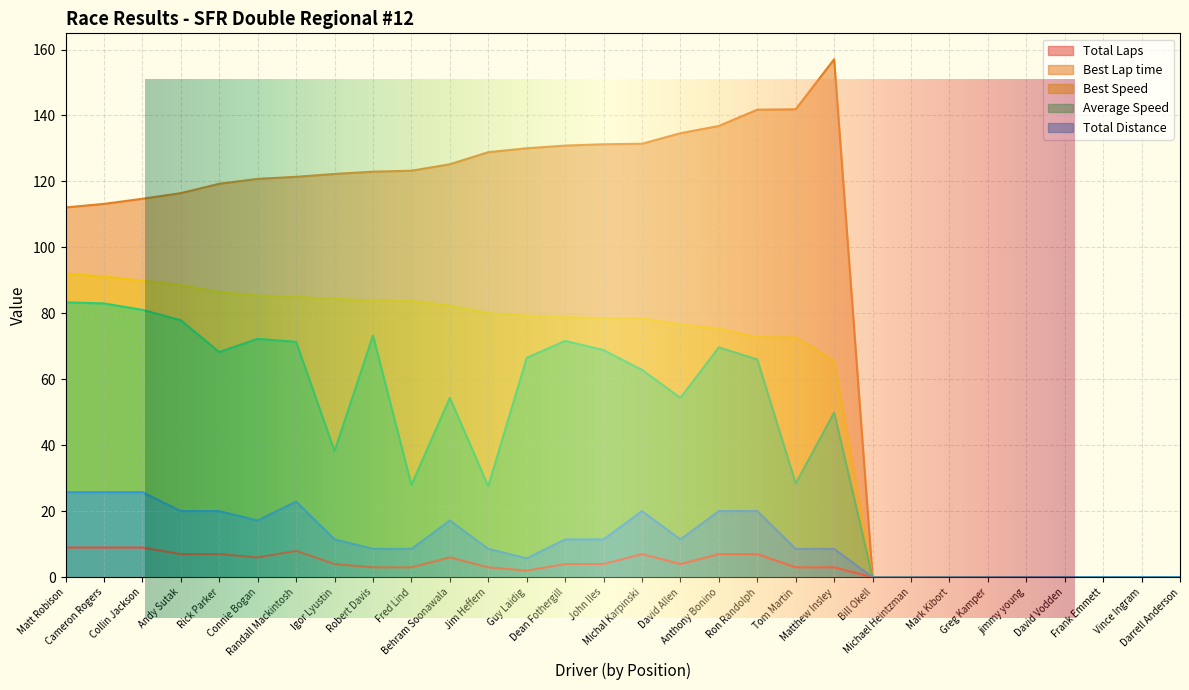

Read the Best Lap time value at Collin Jackson.

114.7